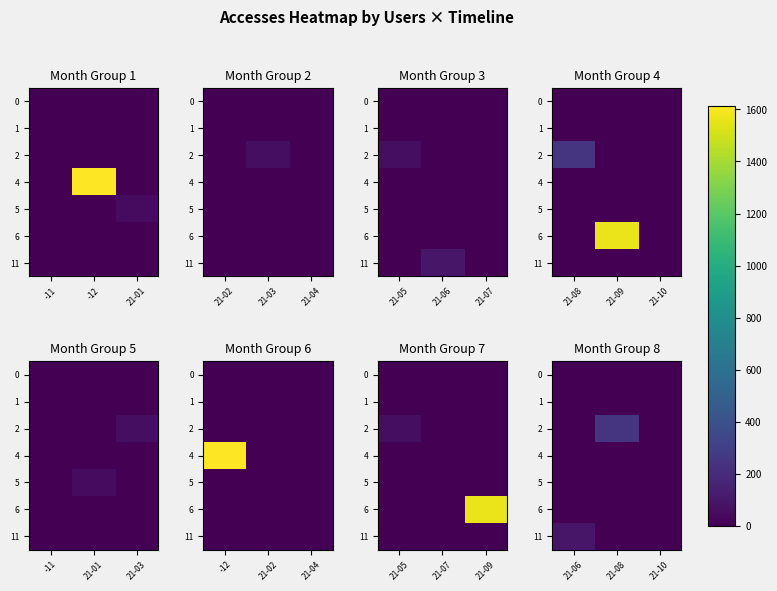

The value of 5 at 21-08 is 0. True or false?

True